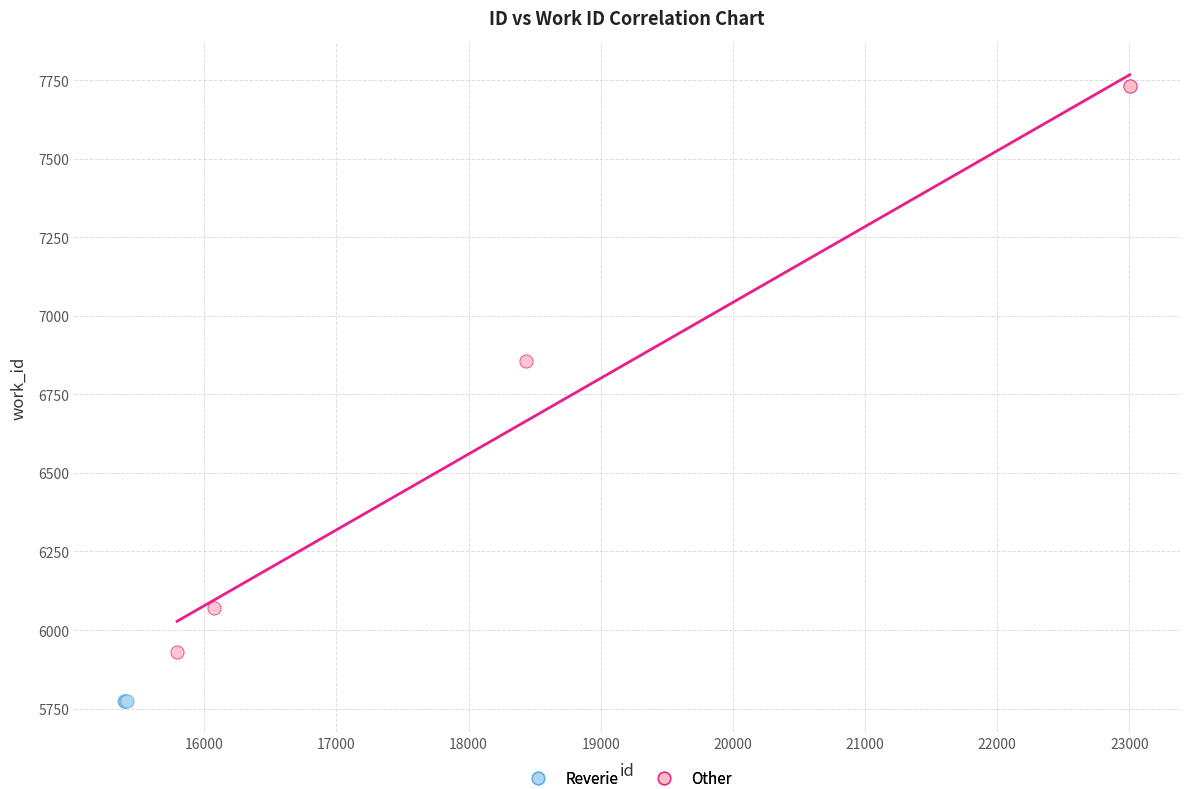

Which series reaches the minimum Y coordinate?

Reverie